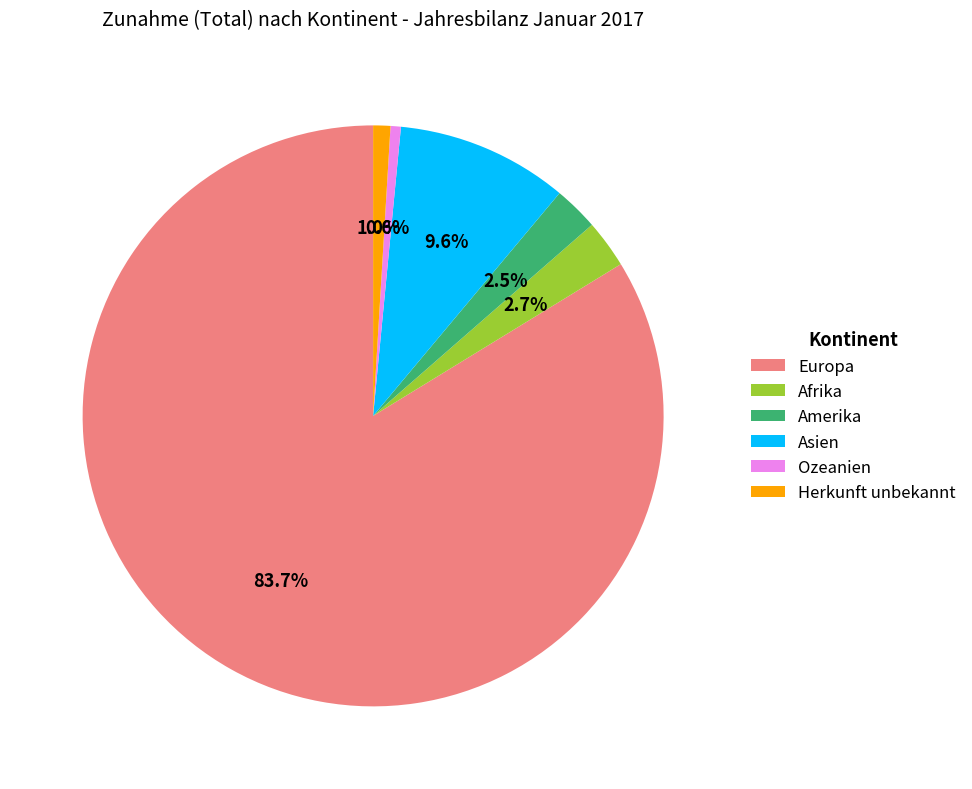

Is there a majority slice in this chart?

Yes